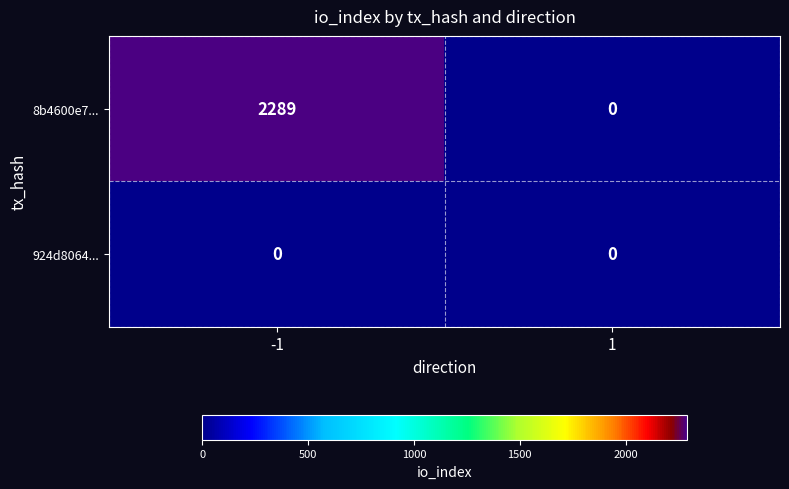

Reading left to right, list all the values displayed in this chart.

8b4600e7...: -1=2289	1=0
924d8064...: -1=0	1=0